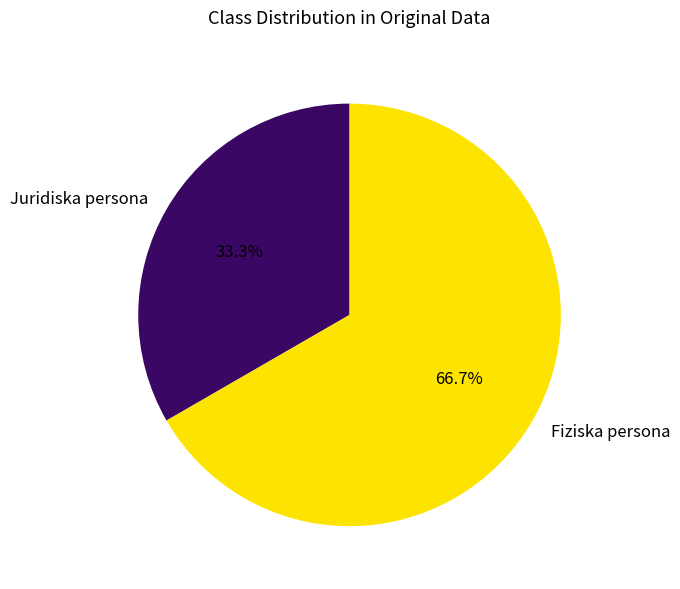

Count the number of slices in the pie.

2